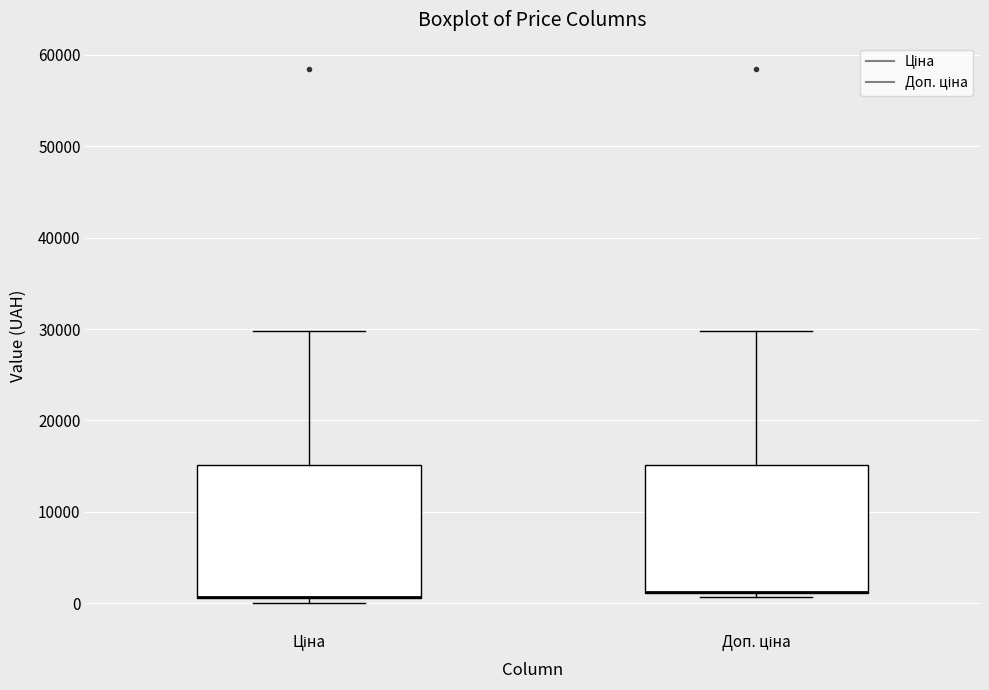

Reading left to right, transcribe this box plot: for each box, give where its median line is, the range the box spans, and where its two whiskers end, as read against the y-axis. The values are not printed on the chart, so give them approximately, as read against the axis.

Ціна: median 1000 (drawn on the box's lower edge), box 1000 to 15000, whiskers 0 to 30000
Доп. ціна: median 1000 (drawn on the box's lower edge), box 1000 to 15000, whiskers 1000 (just below the box's lower edge) to 30000